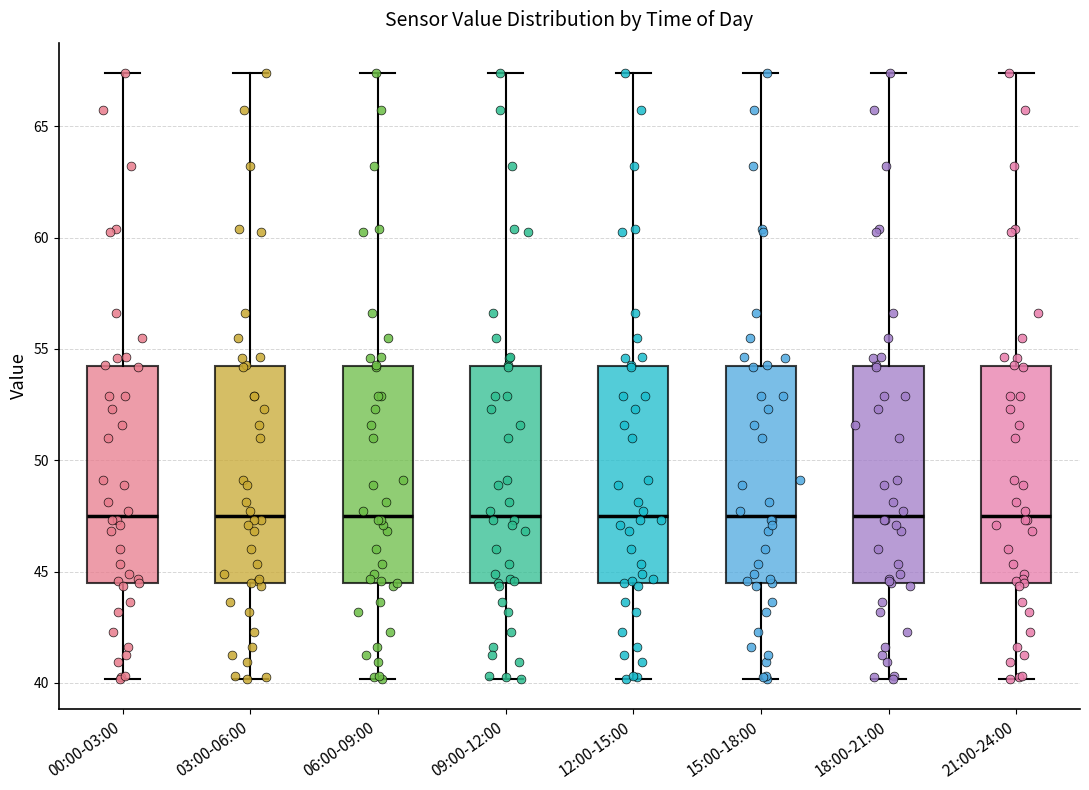

Where is the upper edge of the box for 00:00-03:00 on the y-axis? The values are not printed on the chart, so give them approximately, as read against the axis.

54.0